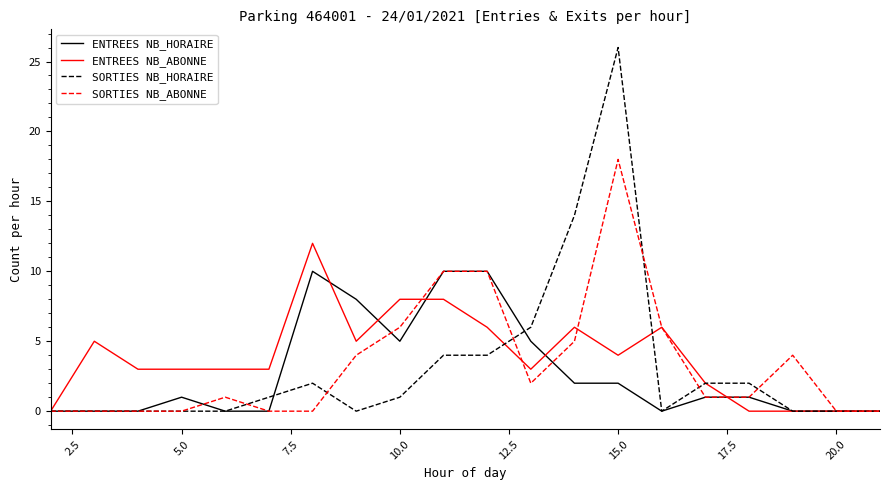

Which series has the widest spread of values?

SORTIES NB_HORAIRE